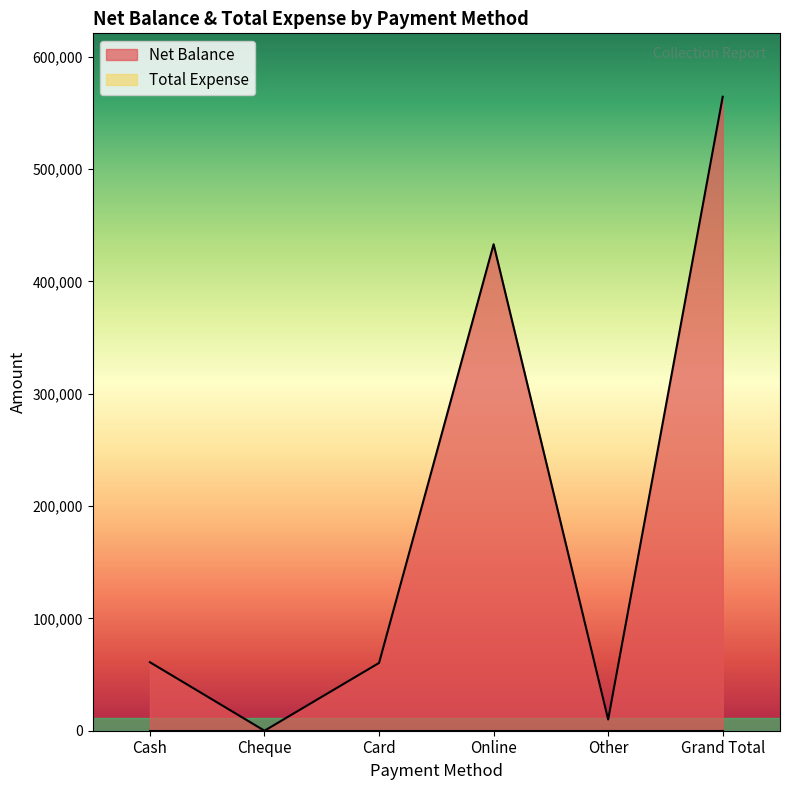

Which label corresponds to the largest value in the chart?

Grand Total